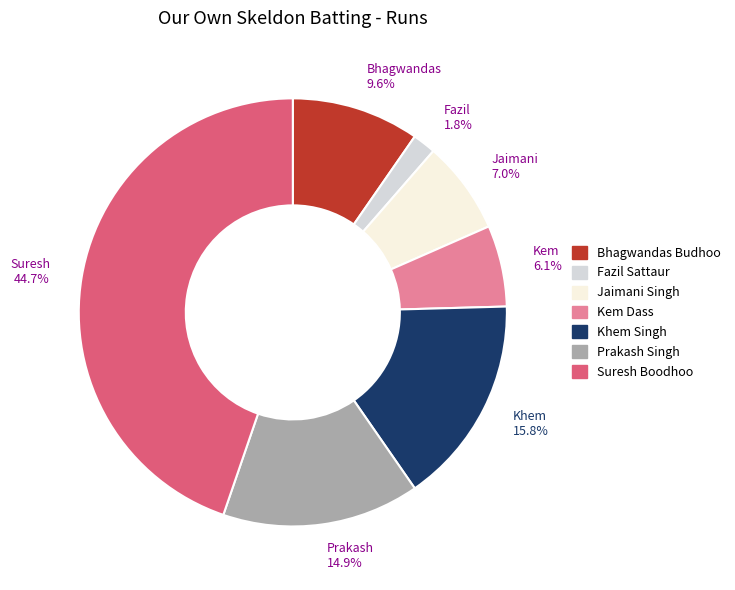

What percentage is the Bhagwandas Budhoo slice, to the nearest percent?

10%